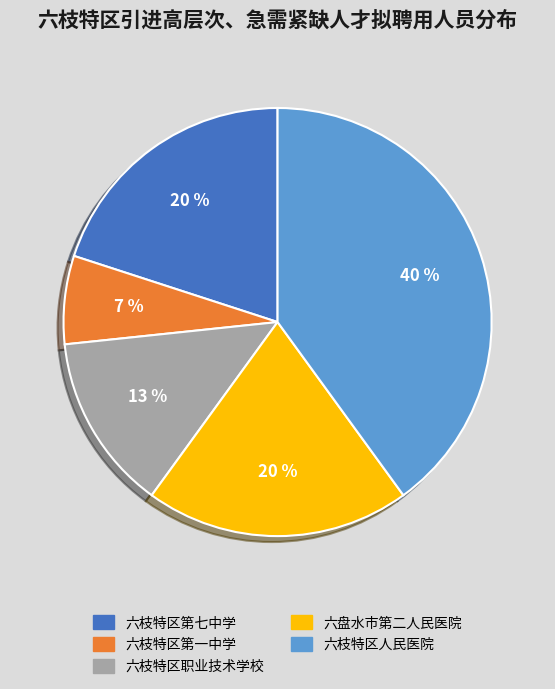

Is the sum of 六枝特区人民医院 and 六枝特区第七中学 greater than half?

Yes